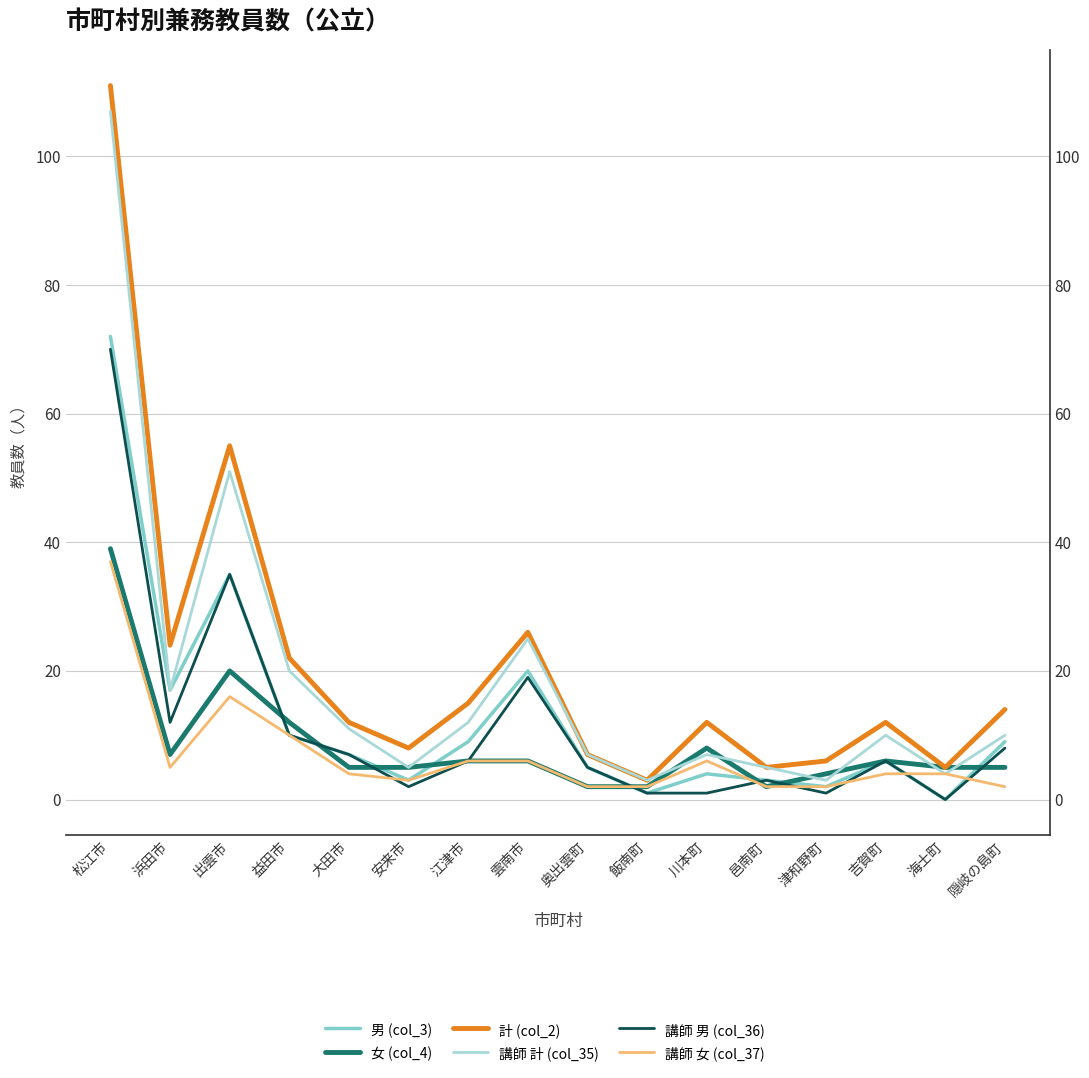

True or false: 講師 男 (col_36) has a value of 0 at 海士町.

True